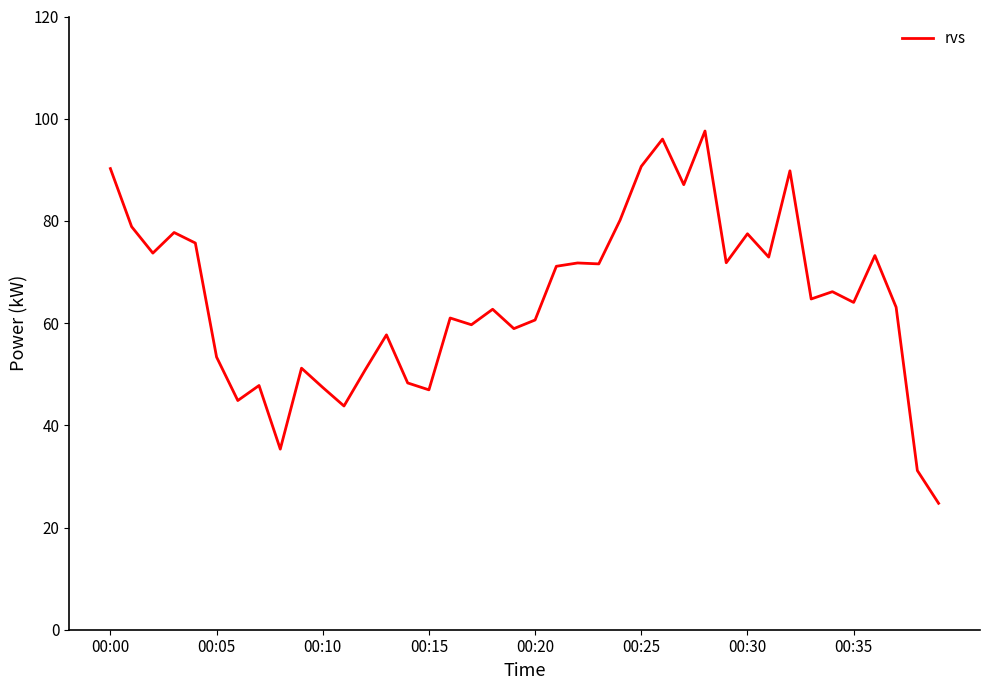

What is the minimum value shown in the chart?

24.7